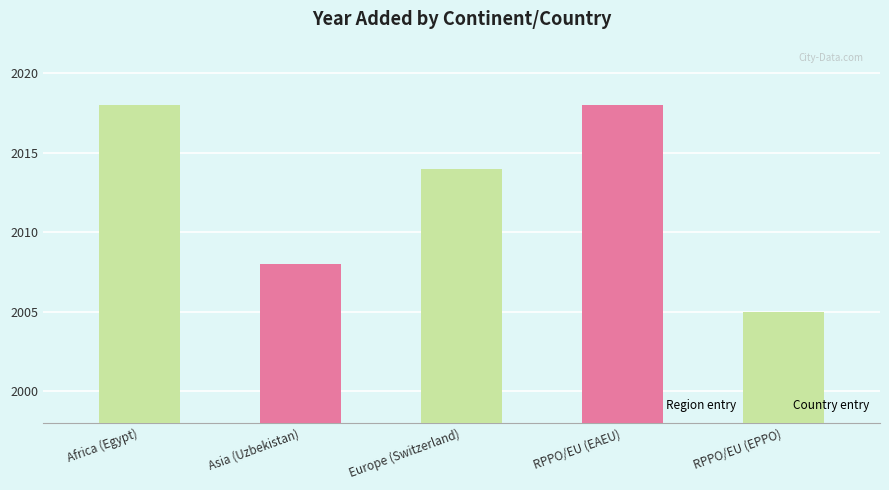

Read the value at Africa (Egypt).

2018